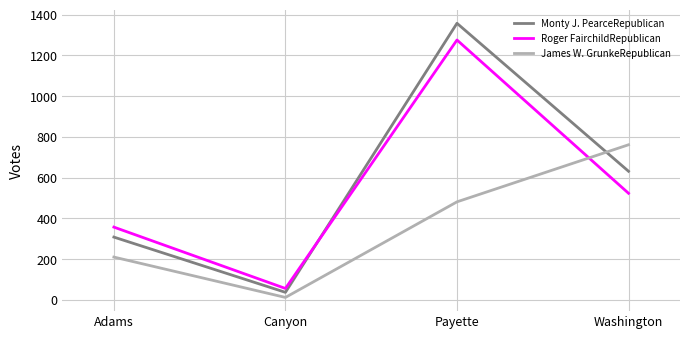

Which series has the largest range (max minus min)?

Monty J. PearceRepublican